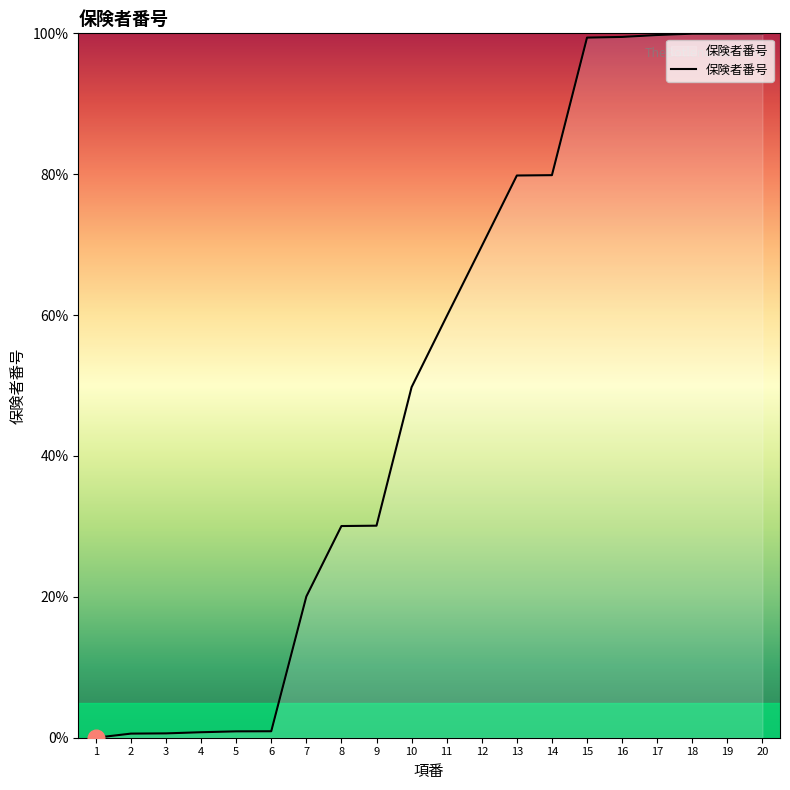

What is the change in value from 5 to 9?

+29.2